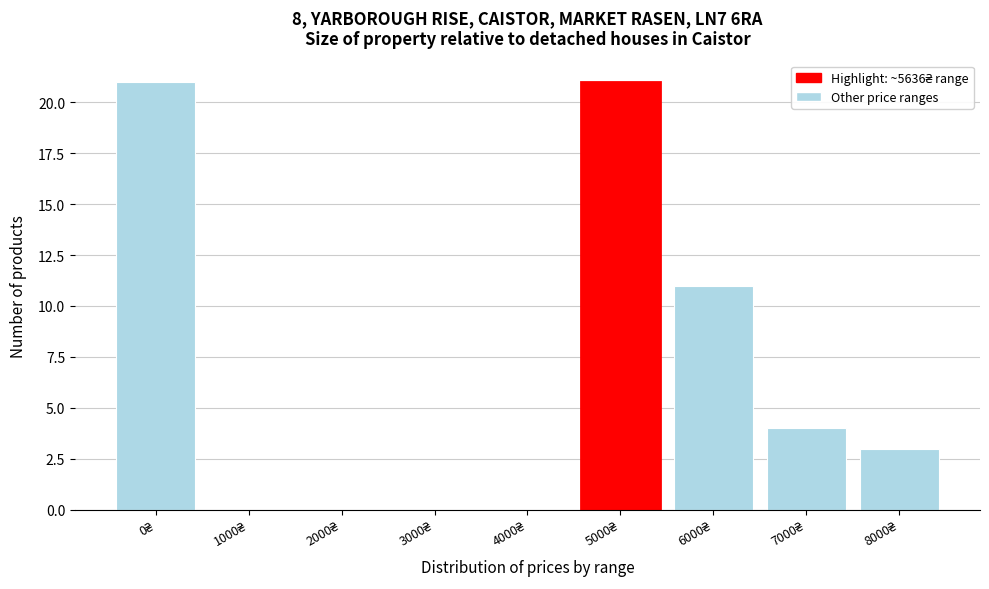

What is the sum of all values?

60